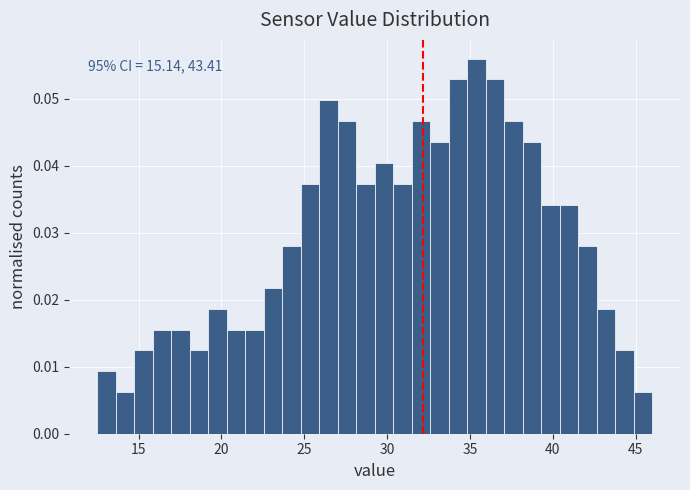

Around what value on the x-axis is the tallest bar? Give the approximate position of its centre, as read against the axis.

35.5